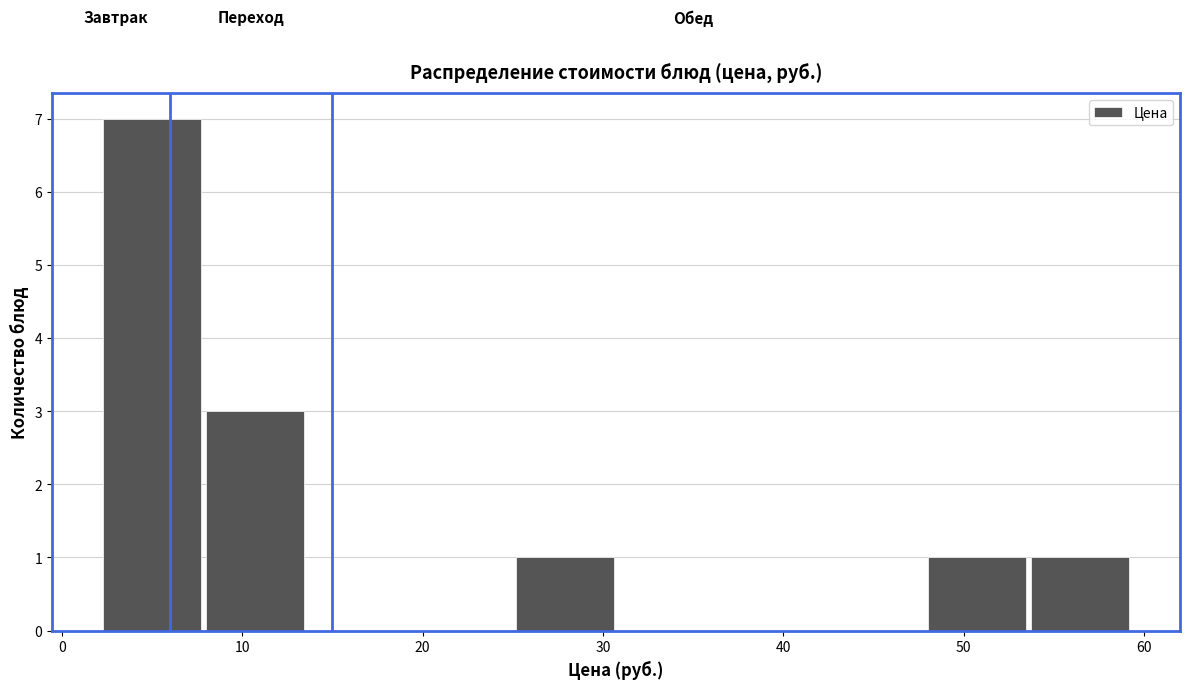

Reading left to right, list every bar in this chart as the range it spans on the x-axis followed by its height. Neither the bar edges nor the heights are printed on the chart, so give them approximately, as read against the axes.

2 to 8: 7
8 to 14: 3
14 to 19: 0
19 to 25: 0
25 to 31: 1
31 to 37: 0
37 to 42: 0
42 to 48: 0
48 to 54: 1
54 to 59: 1